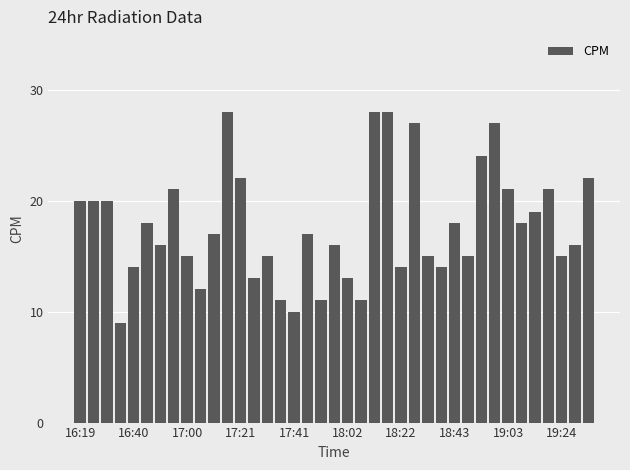

What is the smallest value displayed?

9